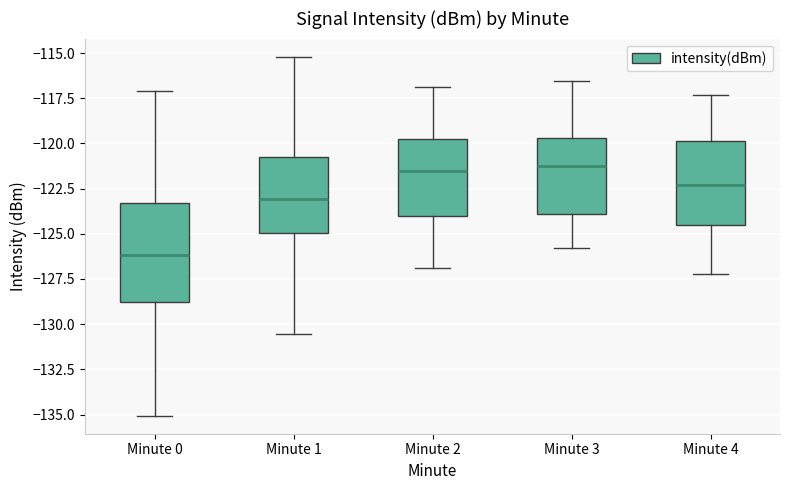

Comparing the boxes themselves (not the whiskers), which one is the tallest?

Minute 0